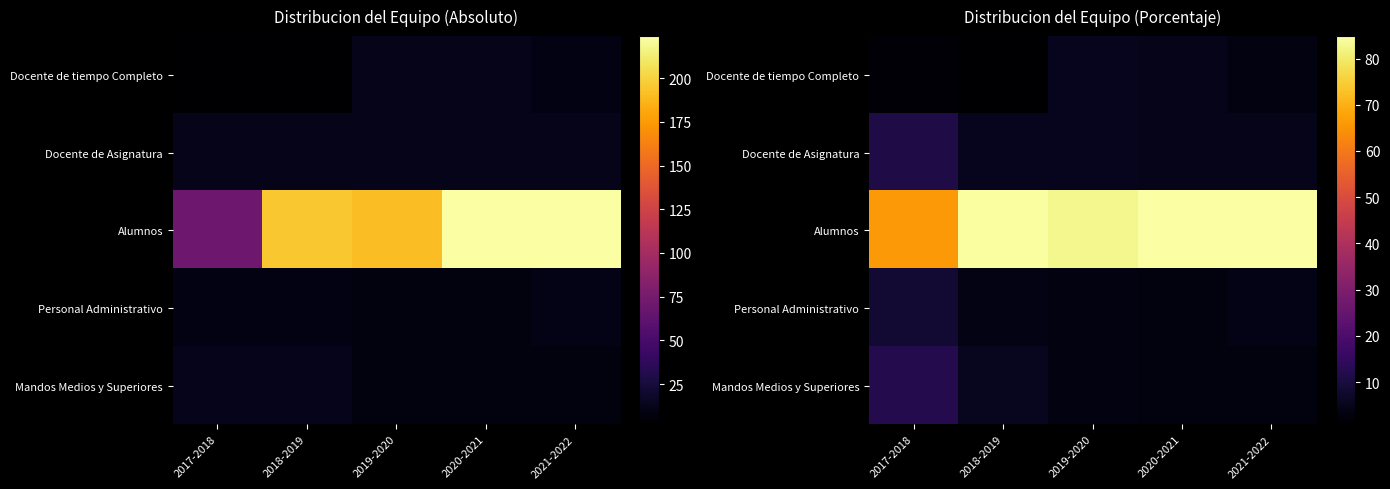

True or false: Alumnos has a value of 84.8 at 2020-2021.

True